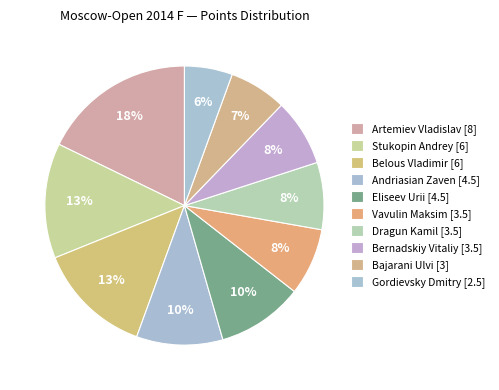

The Andriasian Zaven [4.5] slice represents 21% of the pie. True or false?

False